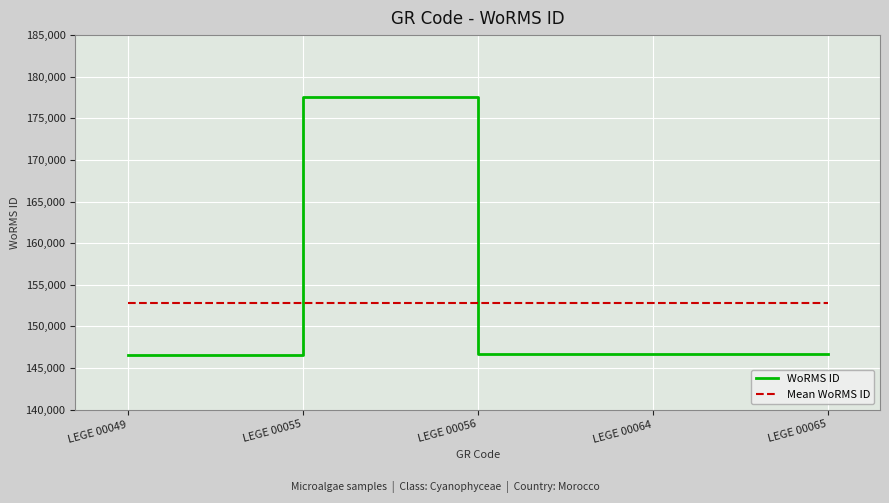

What is the average value of the WoRMS ID series?

152842.4